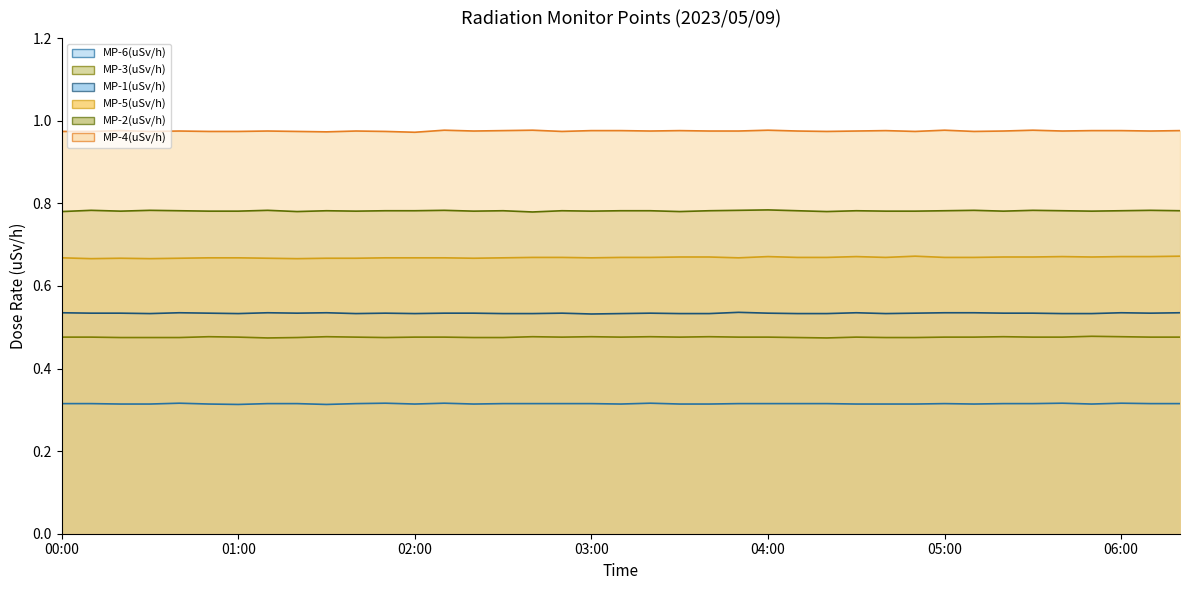

The MP-3(uSv/h) line series shows 0.5 at 10. True or false?

True